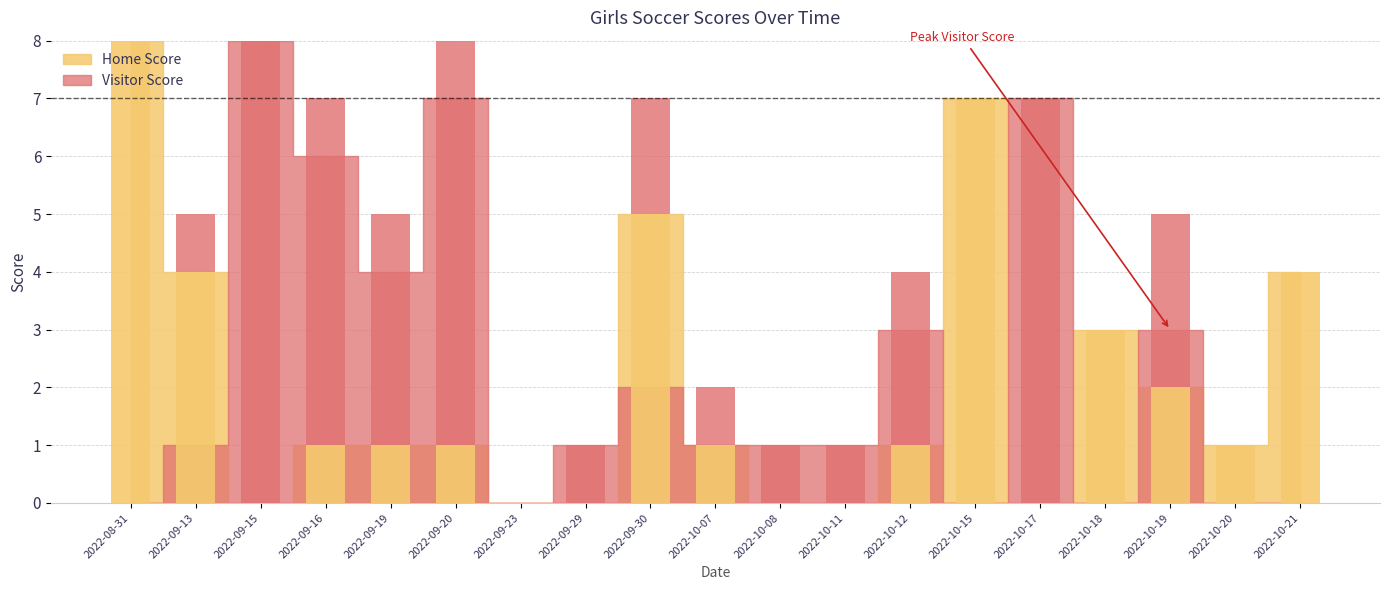

At which label does Home Score first exceed 1?

2022-08-31